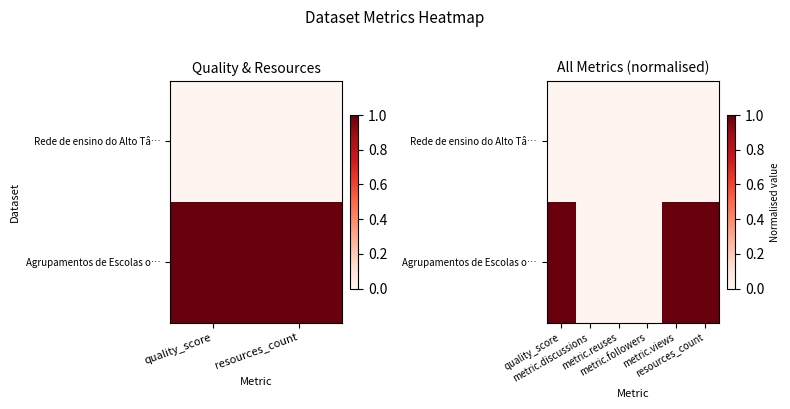

Where is Rede de ensino do Alto Tâ… nearest to the value 0?

quality_score